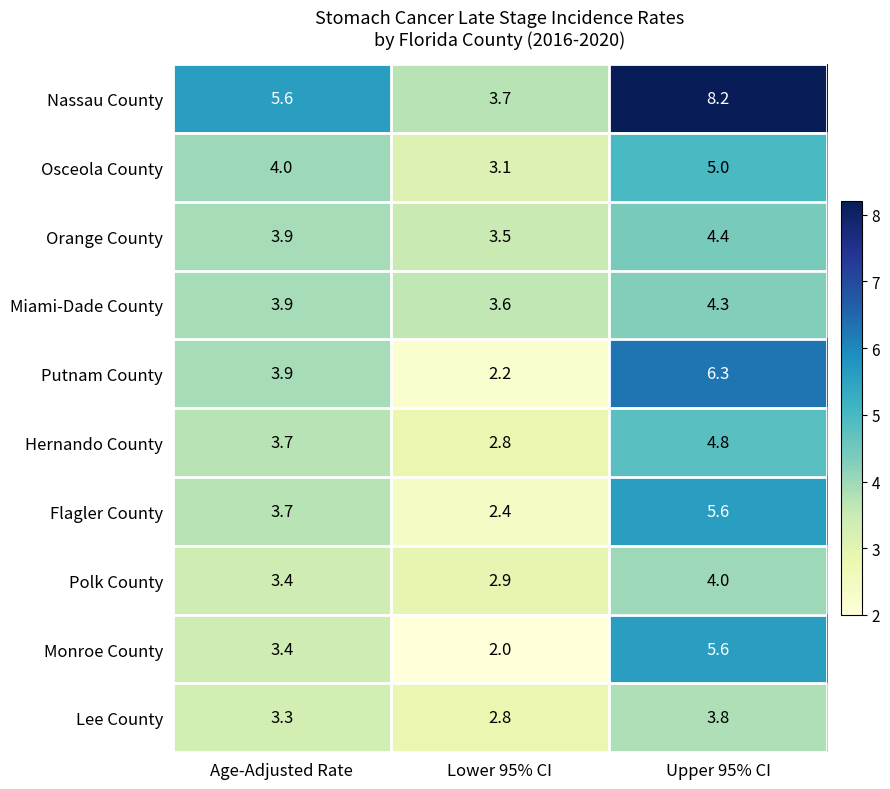

Reading right to left, what are all the values shown in this chart?

Nassau County: 8.2	3.7	5.6
Osceola County: 5.0	3.1	4.0
Orange County: 4.4	3.5	3.9
Miami-Dade County: 4.3	3.6	3.9
Putnam County: 6.3	2.2	3.9
Hernando County: 4.8	2.8	3.7
Flagler County: 5.6	2.4	3.7
Polk County: 4.0	2.9	3.4
Monroe County: 5.6	2.0	3.4
Lee County: 3.8	2.8	3.3